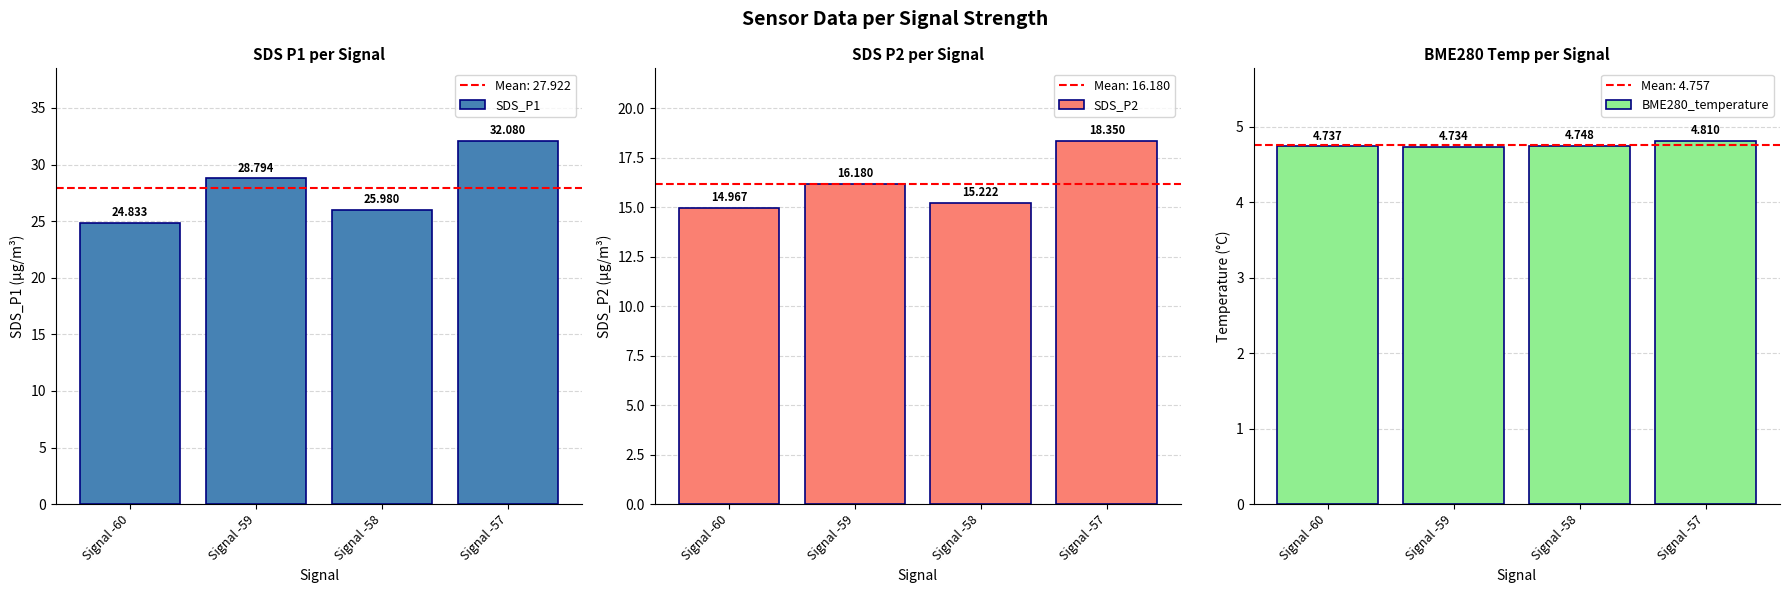

Rank the series by their maximum value, from highest to lowest.

SDS_P1, SDS_P2, BME280_temperature